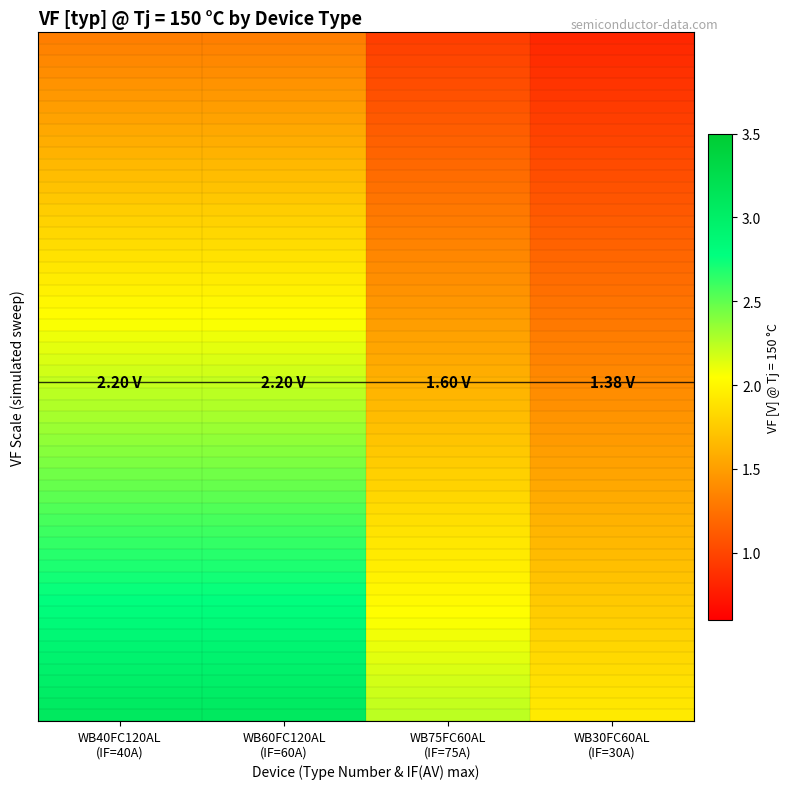

Which label corresponds to the smallest value in the chart?

WB30FC60AL
(IF=30A)